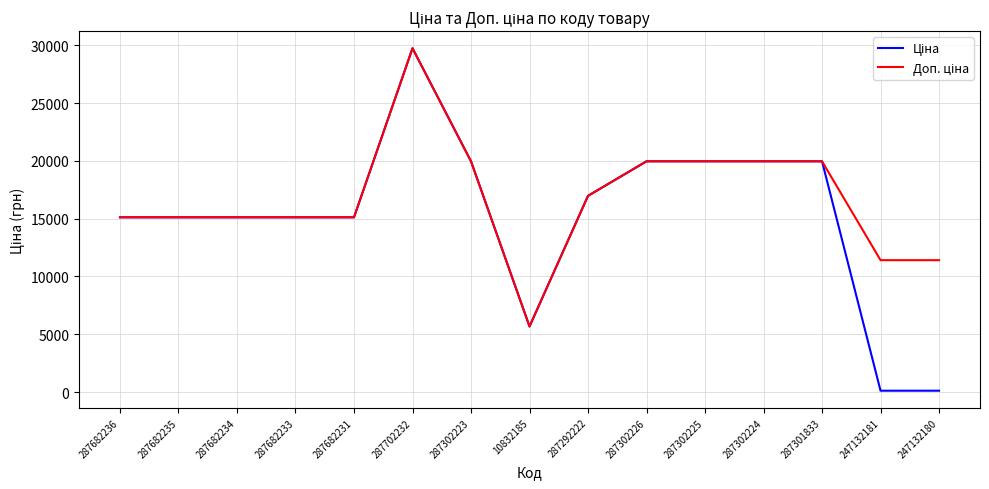

Which category has the highest value across all series?

287702232